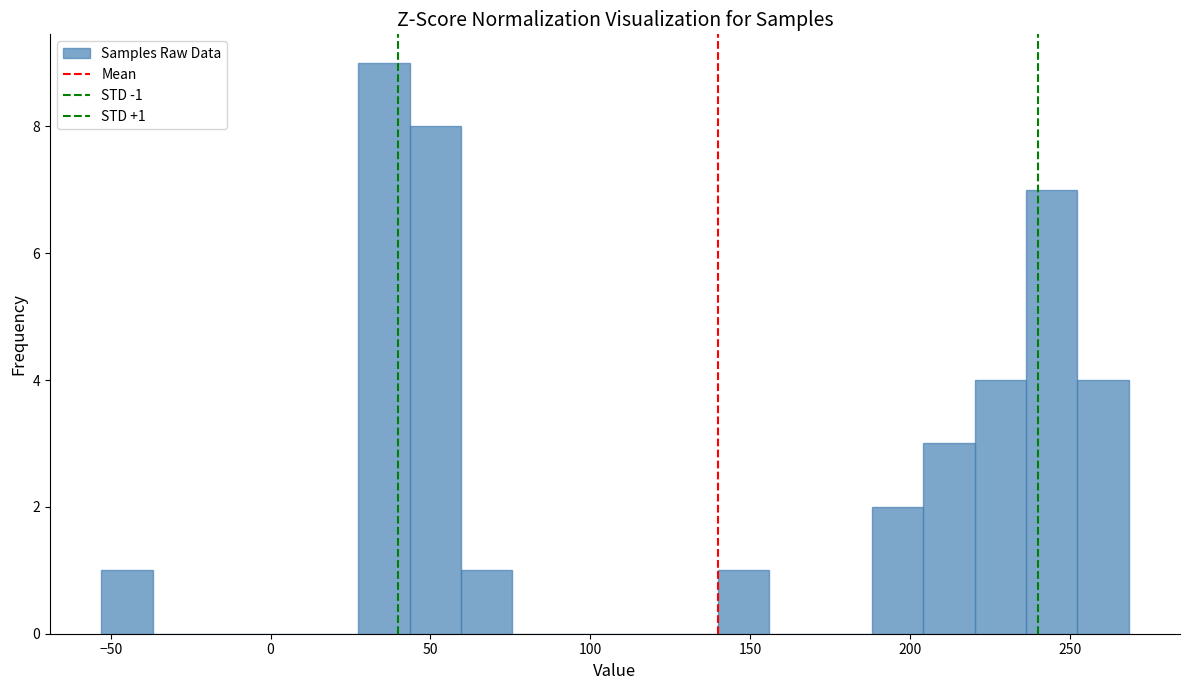

Around what value on the x-axis is the tallest bar? Give the approximate position of its centre, as read against the axis.

35